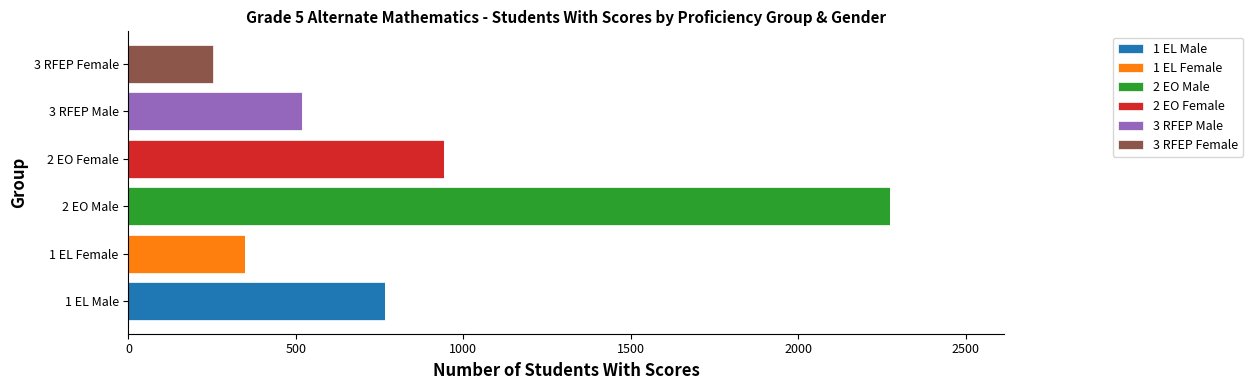

At which label does 1 EL Male reach its peak?

1 EL Male